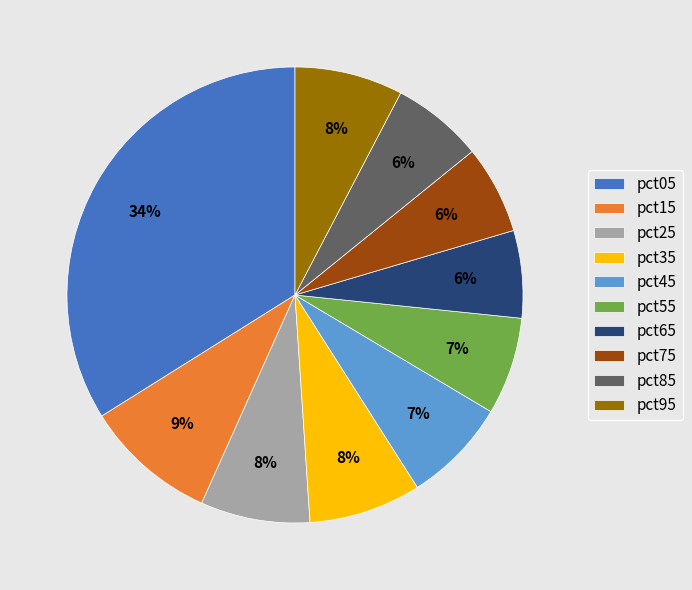

Between pct95 and pct75, which is larger?

pct95